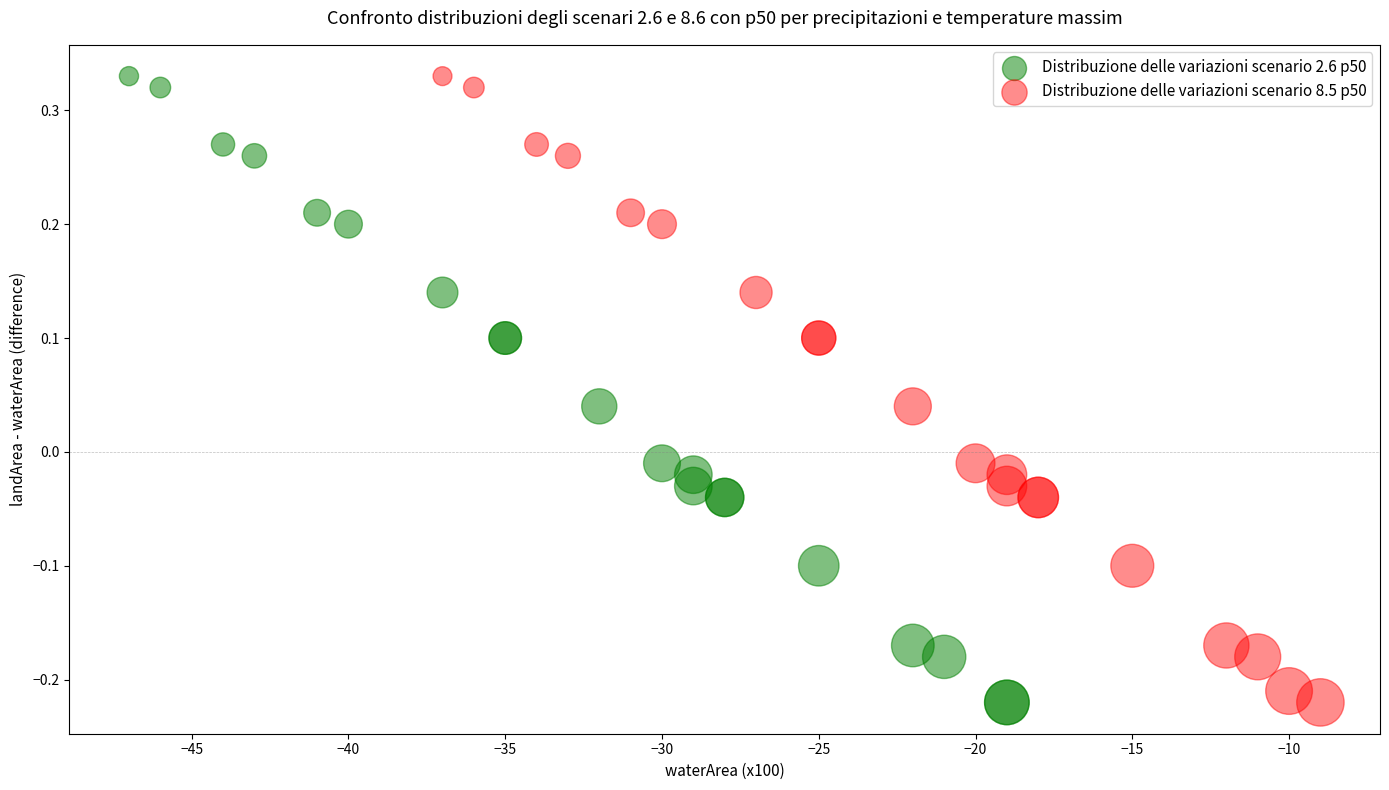

What are all the series names shown in the legend?

Distribuzione delle variazioni scenario 2.6 p50, Distribuzione delle variazioni scenario 8.5 p50